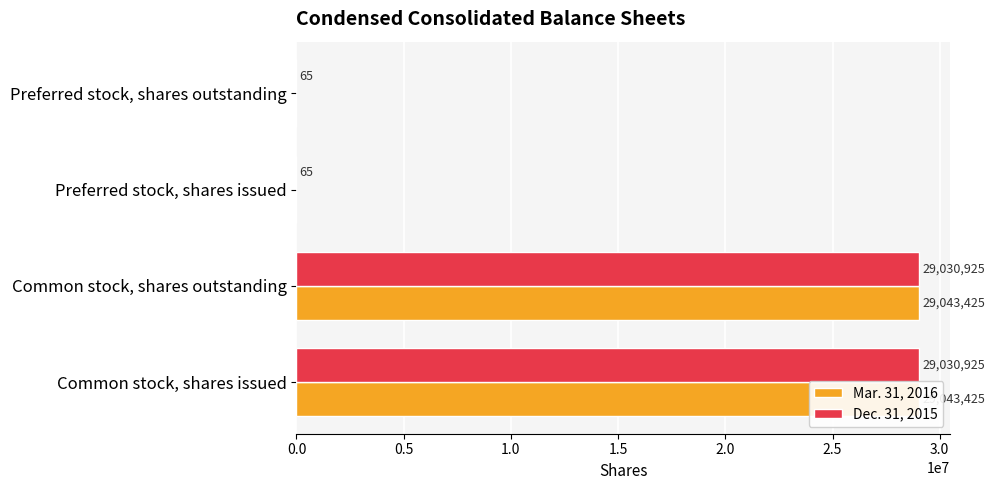

Reading right to left, transcribe all the data shown in this chart.

Mar. 31, 2016: 0	0	29043425	29043425
Dec. 31, 2015: 65	65	29030925	29030925